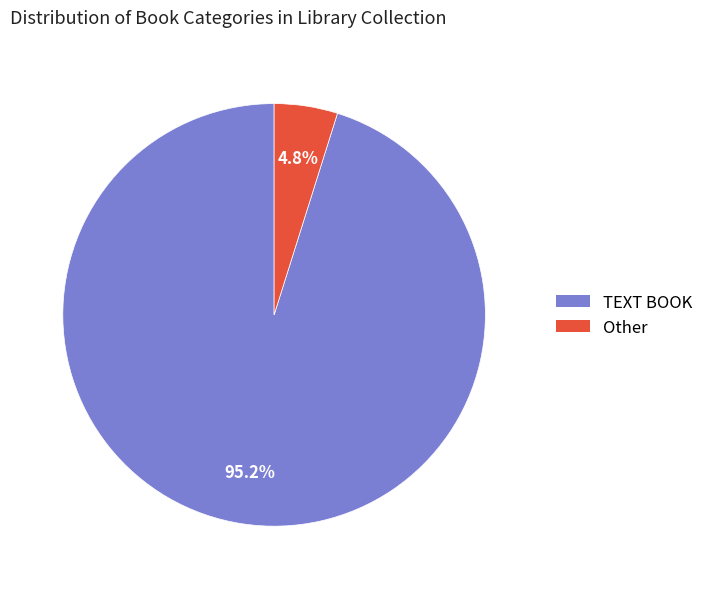

Combined, what portion of the pie is Other and TEXT BOOK?

100.0%